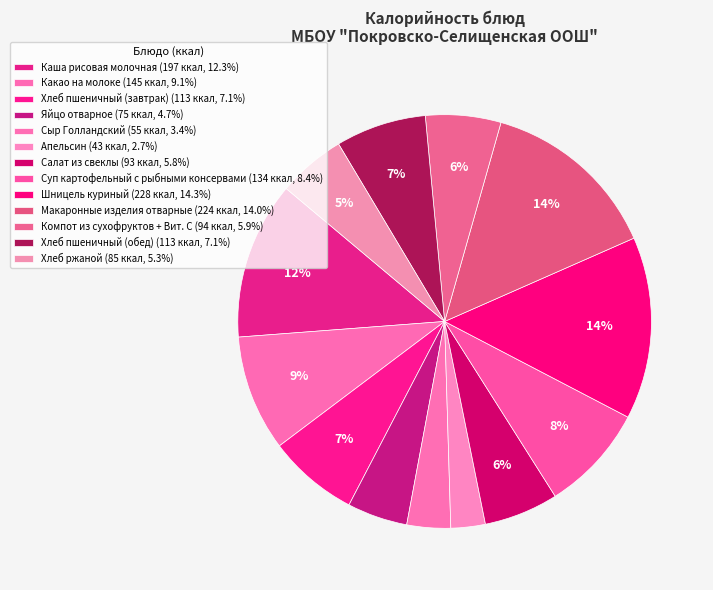

Is there any slice that represents more than half of the pie?

No